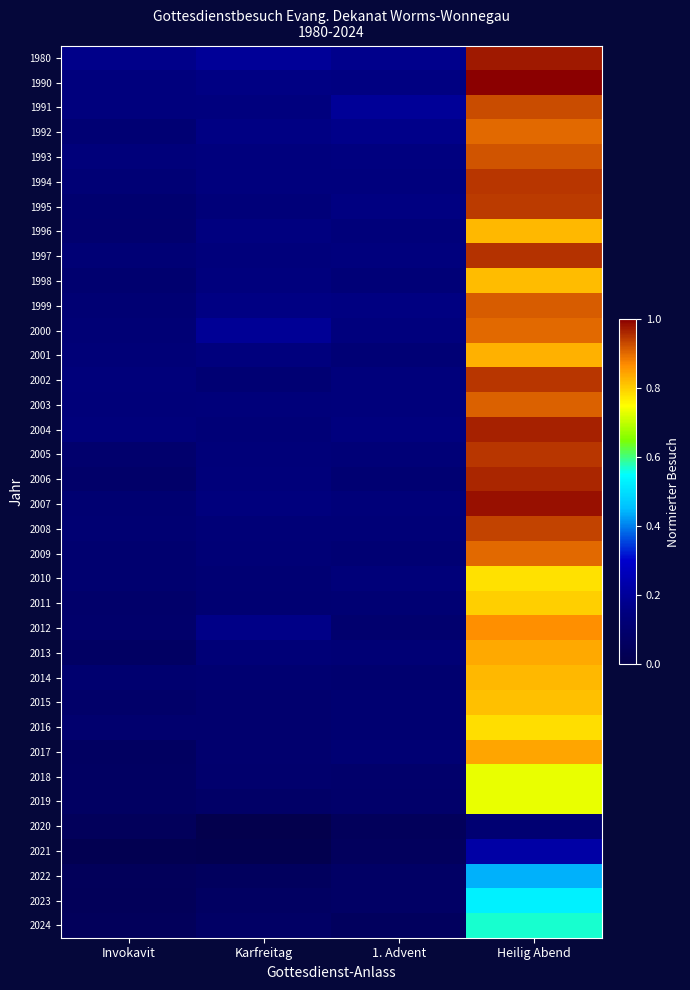

What is the greatest value displayed?

1.0